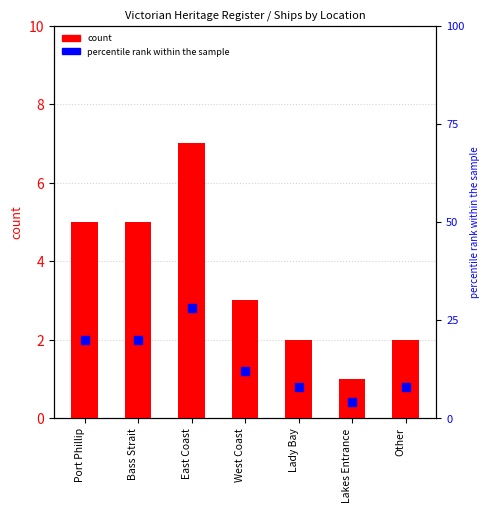

Which series contains the highest Y value?

percentile rank within the sample